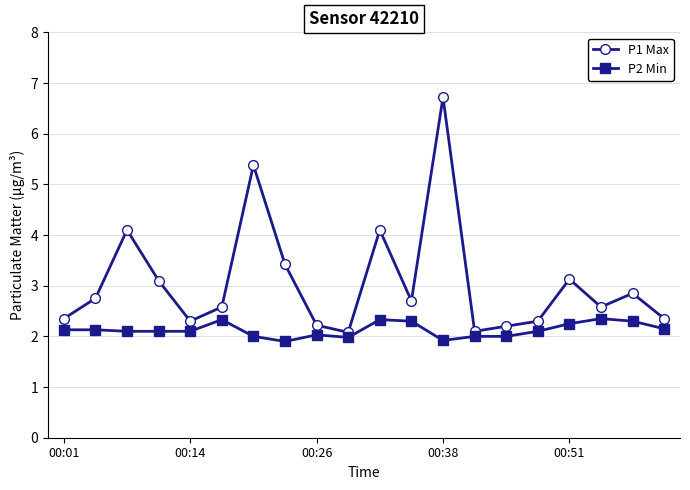

How many interior local peaks does the P1 Max series have?

6